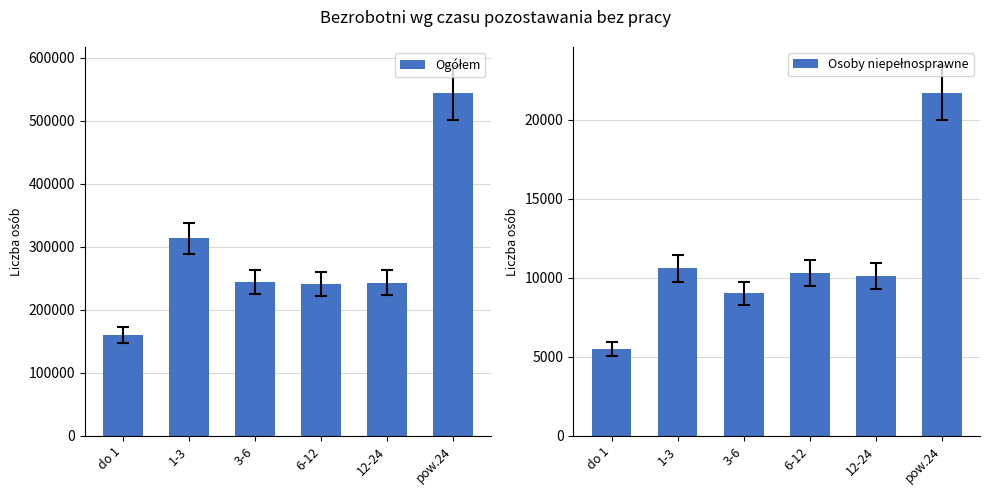

Is it true that Osoby niepełnosprawne equals 13629 at 6-12?

False